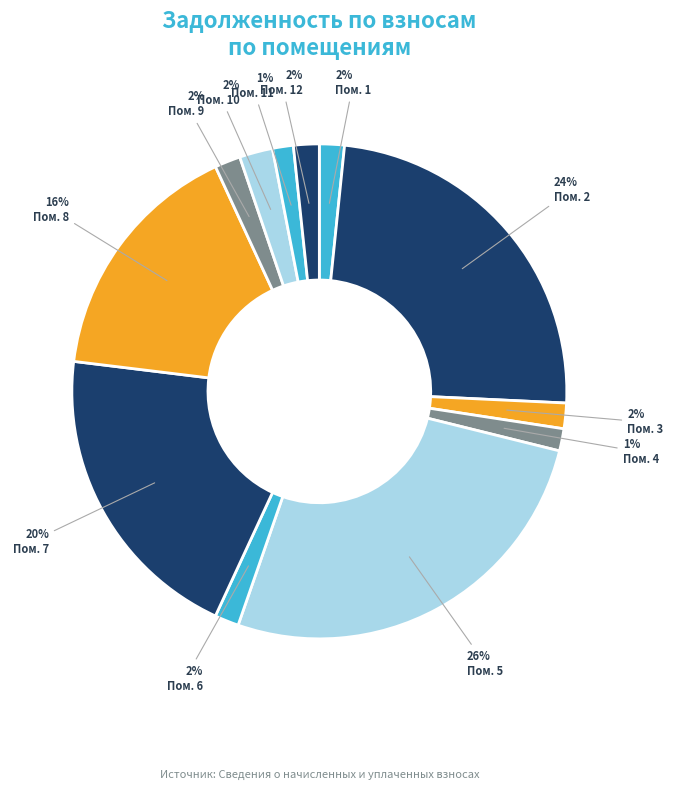

How many segments does this pie chart have?

12